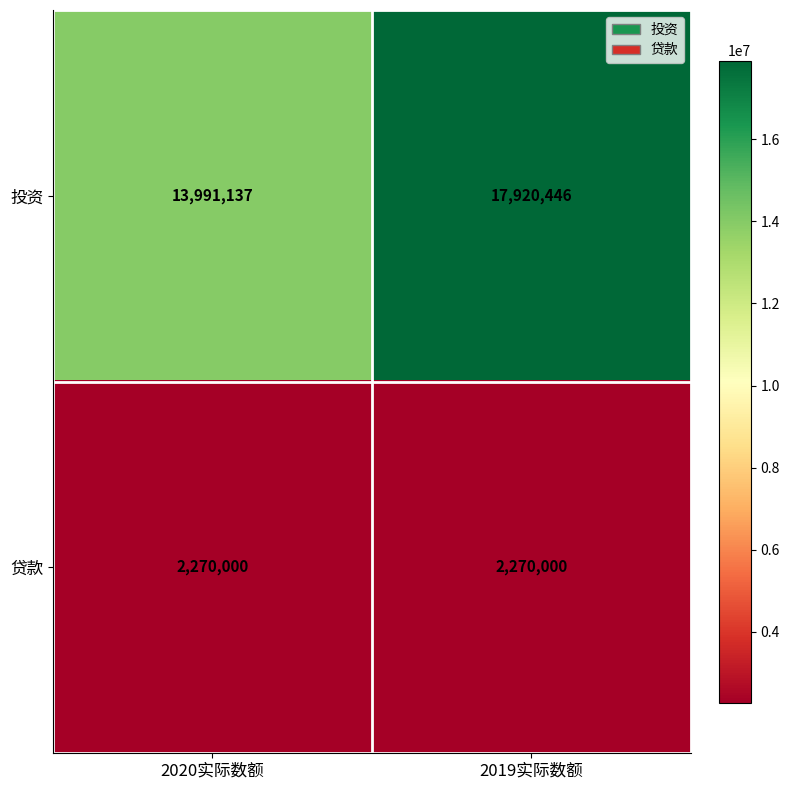

List the series in order of their peak value, lowest first.

贷款, 投资